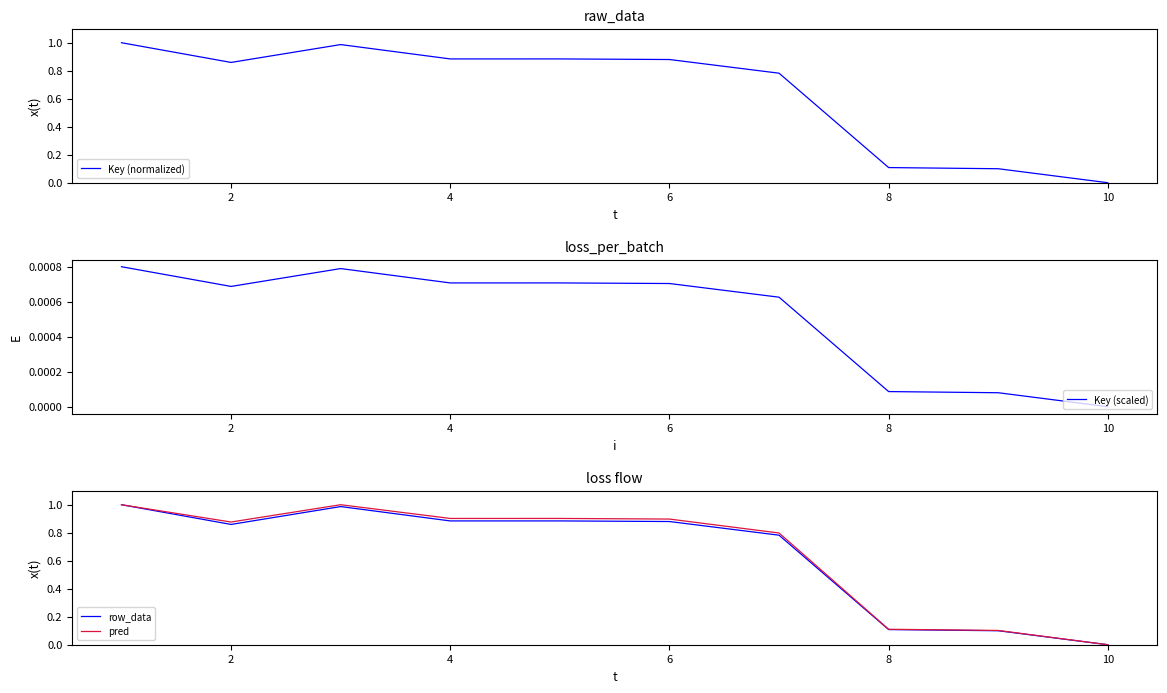

How many interior local valleys does the pred series have?

2